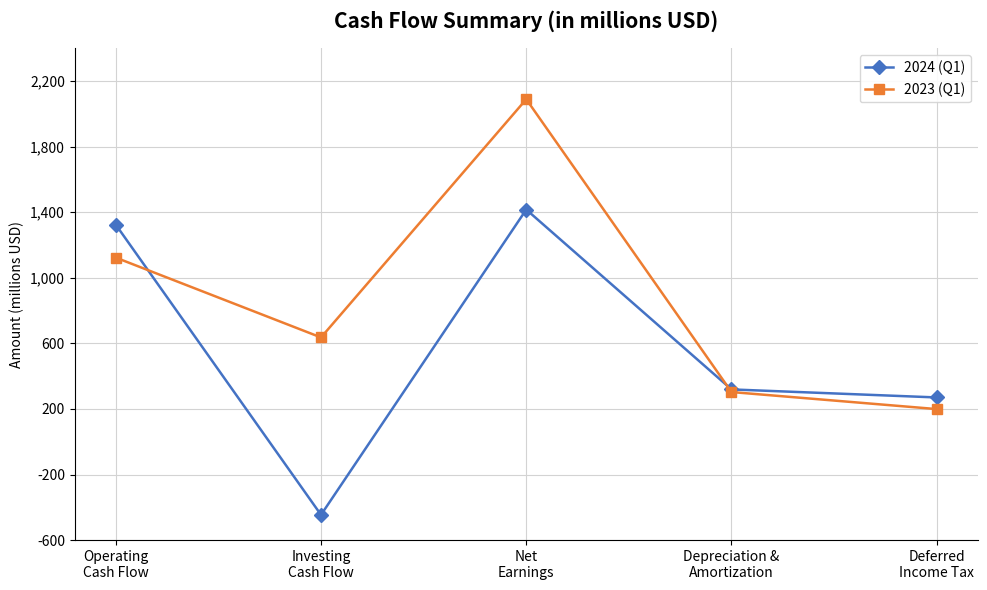

What is the label of the 2nd point from the right?

Depreciation &
Amortization